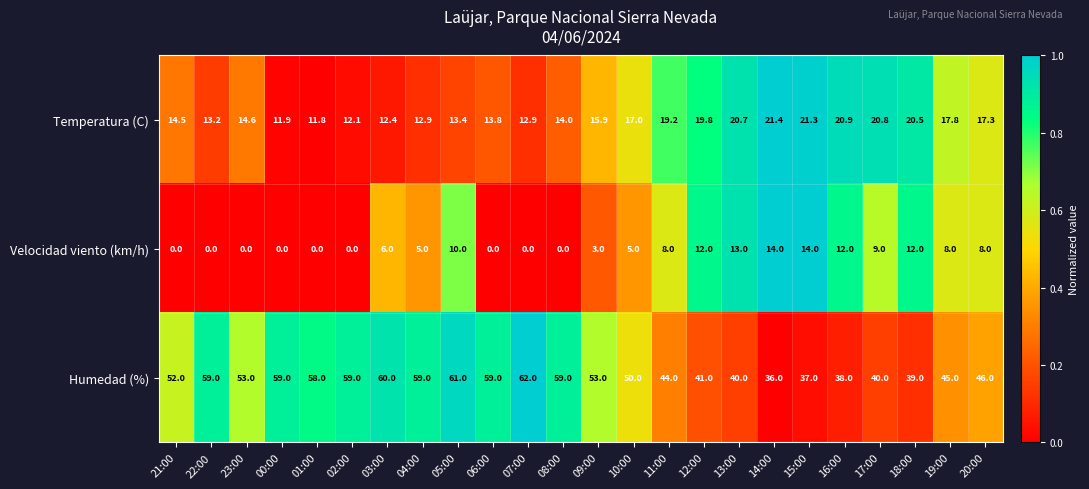

What is the difference between the second highest and minimum values in the Temperatura (C) series?

9.5